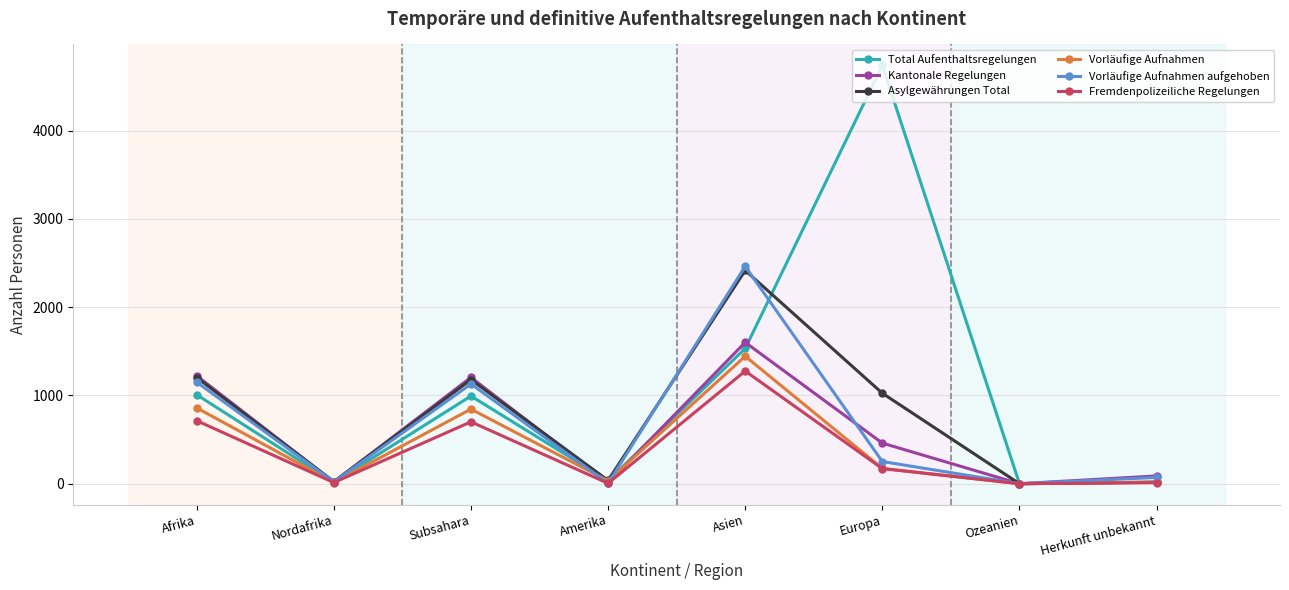

What is the label of the 3rd point from the left?

Subsahara